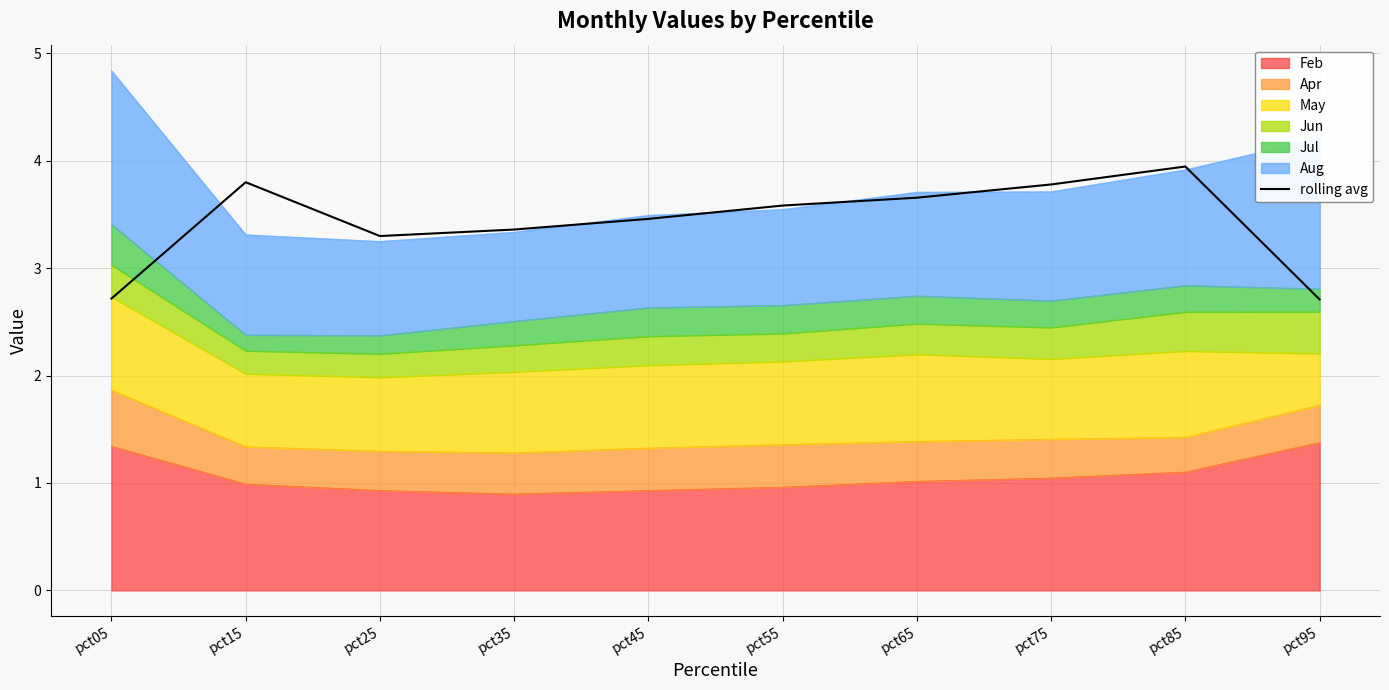

Where is the data nearest to the value 3?

pct05